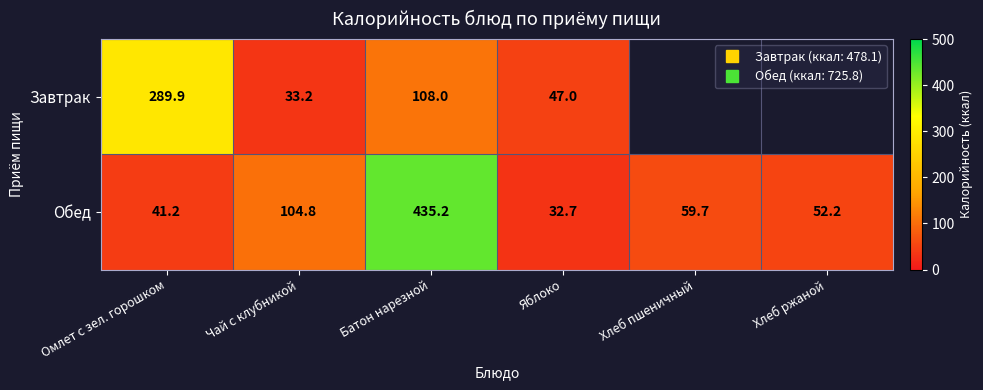

At which label is Обед closest to 233?

Чай с клубникой